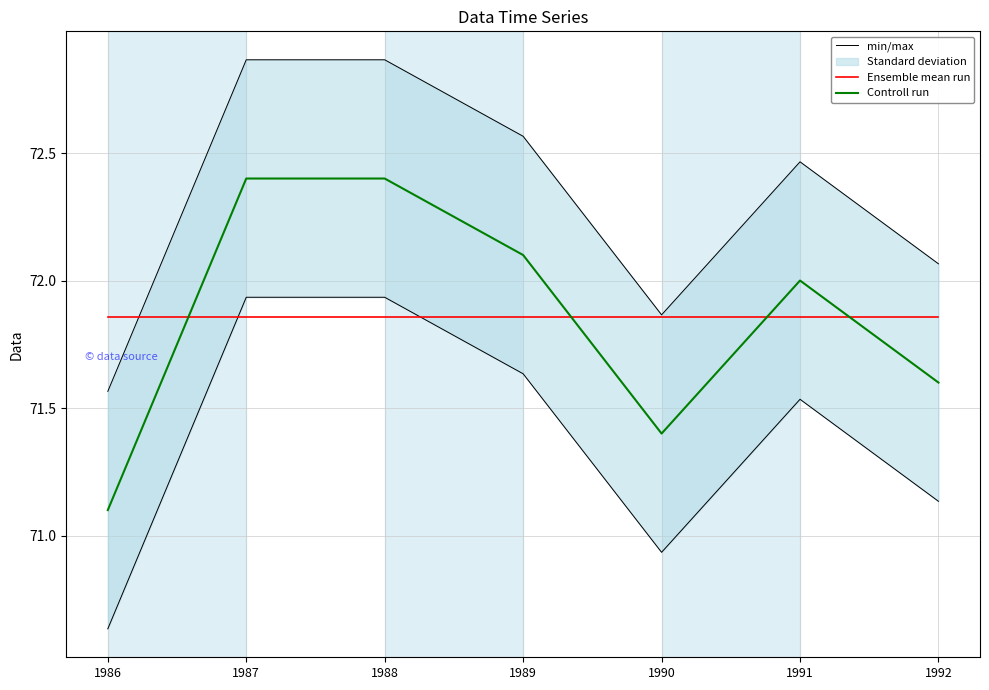

Is the value of Ensemble mean run at 1991 greater than the value of Controll run at 1992?

Yes